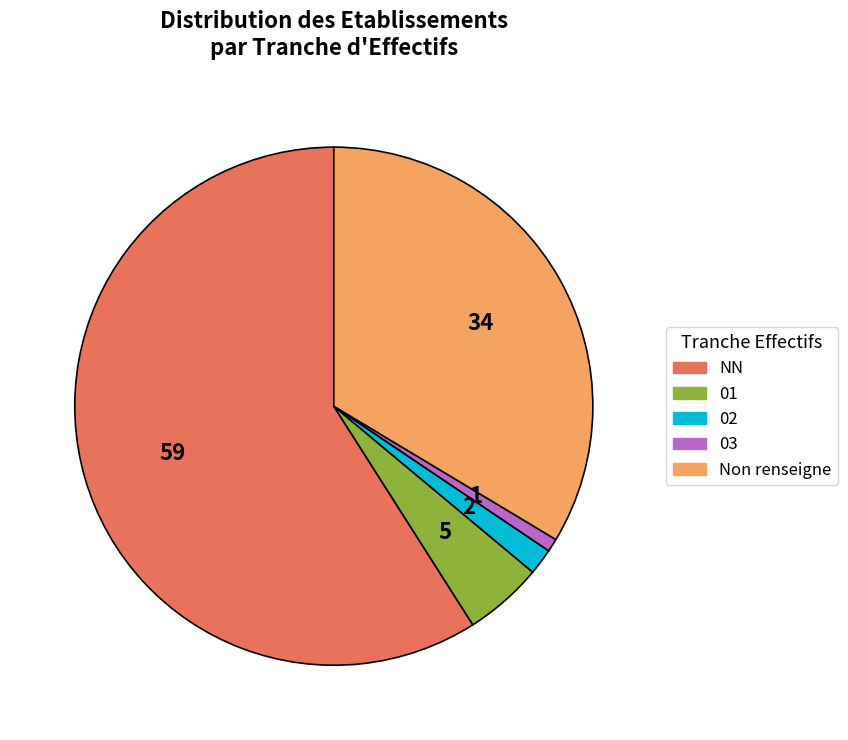

Combined, do 02 and 03 account for over 50%?

No